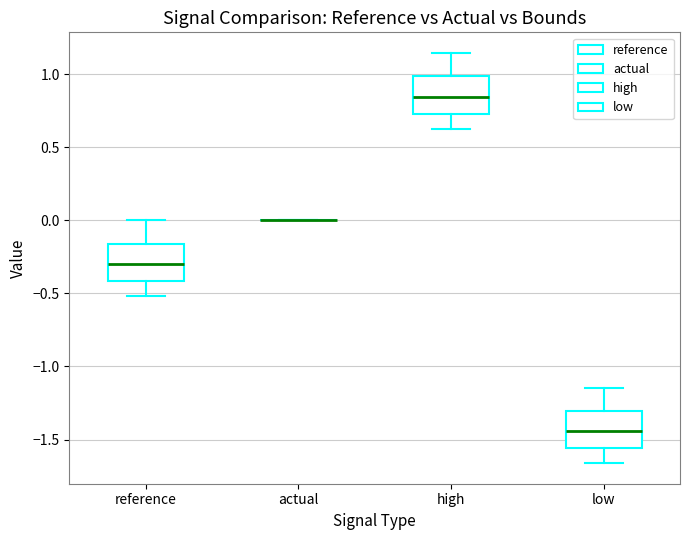

Reading left to right, transcribe this box plot: for each box, give where its median line is, the range the box spans, and where its two whiskers end, as read against the y-axis. The values are not printed on the chart, so give them approximately, as read against the axis.

reference: median -0.30, box -0.40 to -0.15, whiskers -0.50 to 0.00
actual: box collapsed to a line at 0.00, whiskers 0.00 to 0.00
high: median 0.85, box 0.75 to 1.00, whiskers 0.60 to 1.15
low: median -1.45, box -1.55 to -1.30, whiskers -1.65 to -1.15